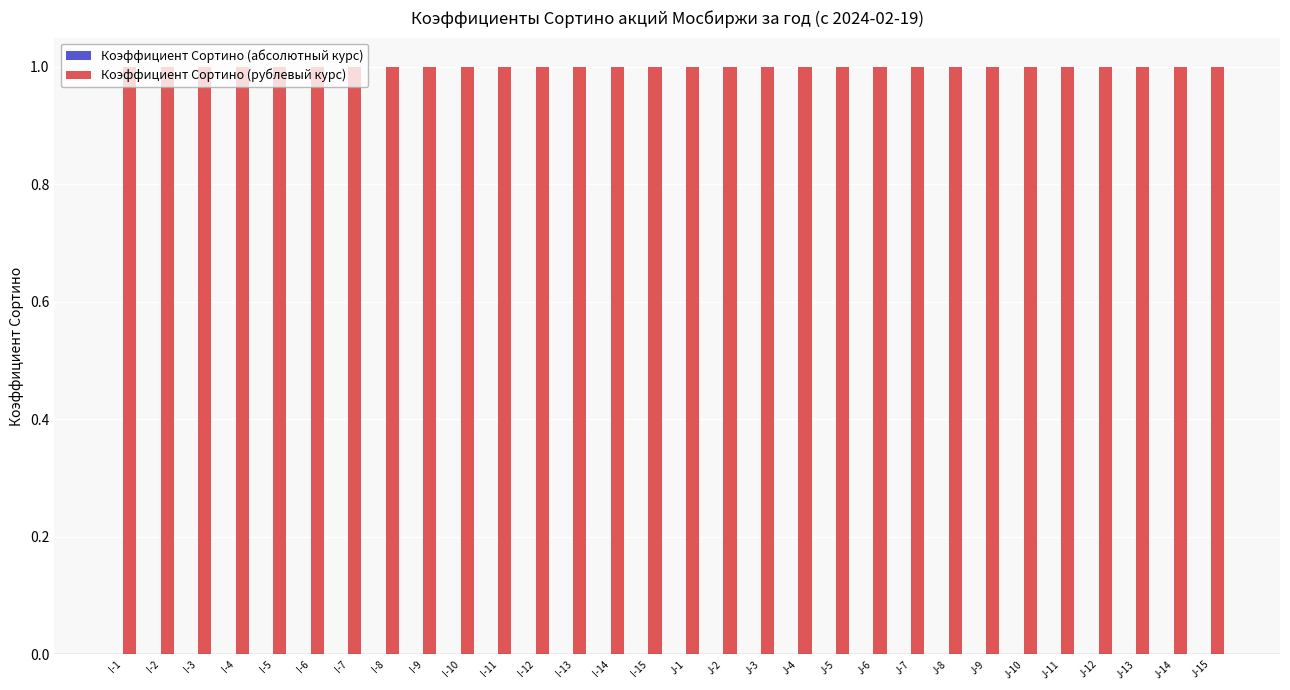

How many bars are there in each group?

2